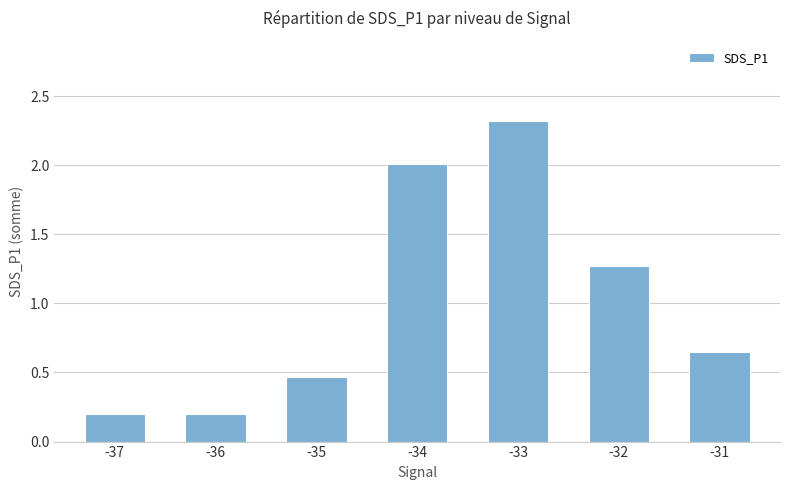

What is the average value?

1.0